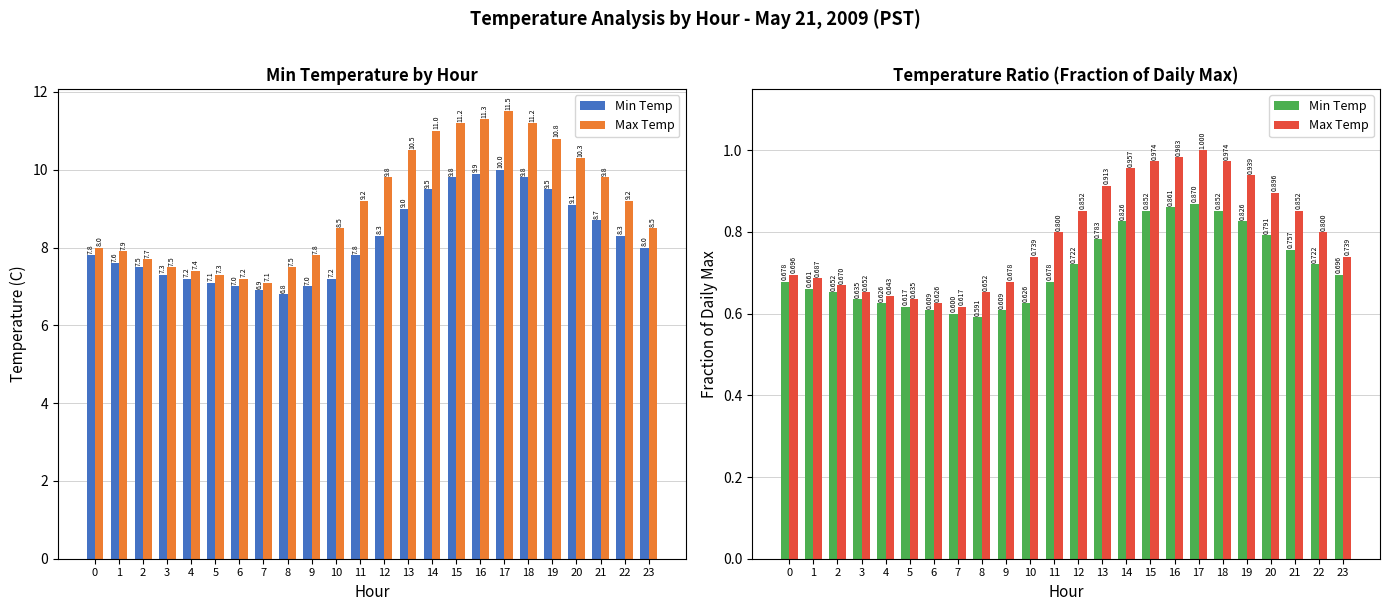

What is the approximate value of Max Temp at 5?

0.6